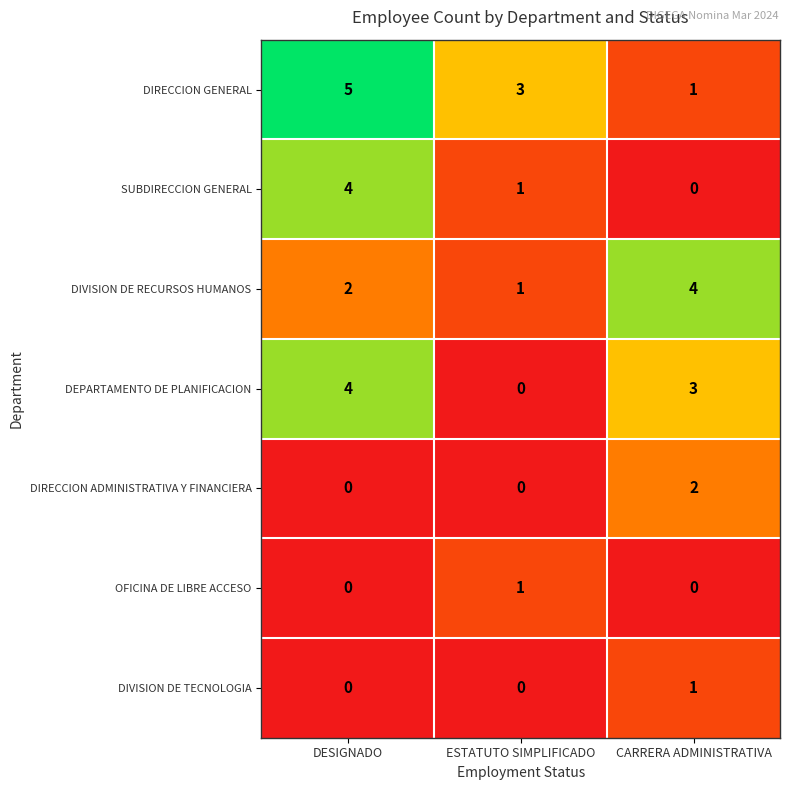

What is the spread (max minus min) of values at DESIGNADO?

5